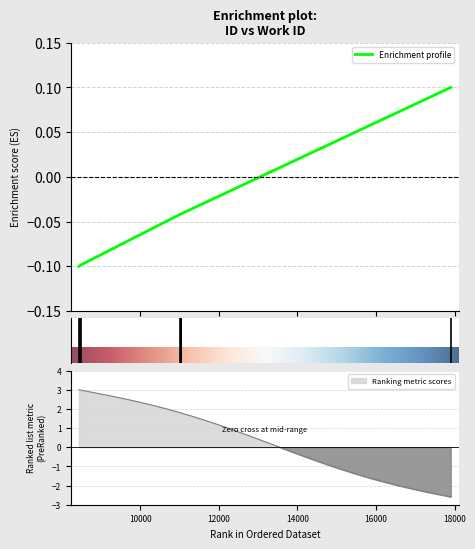

True or false: the data shows -0.0 at 11030.

False